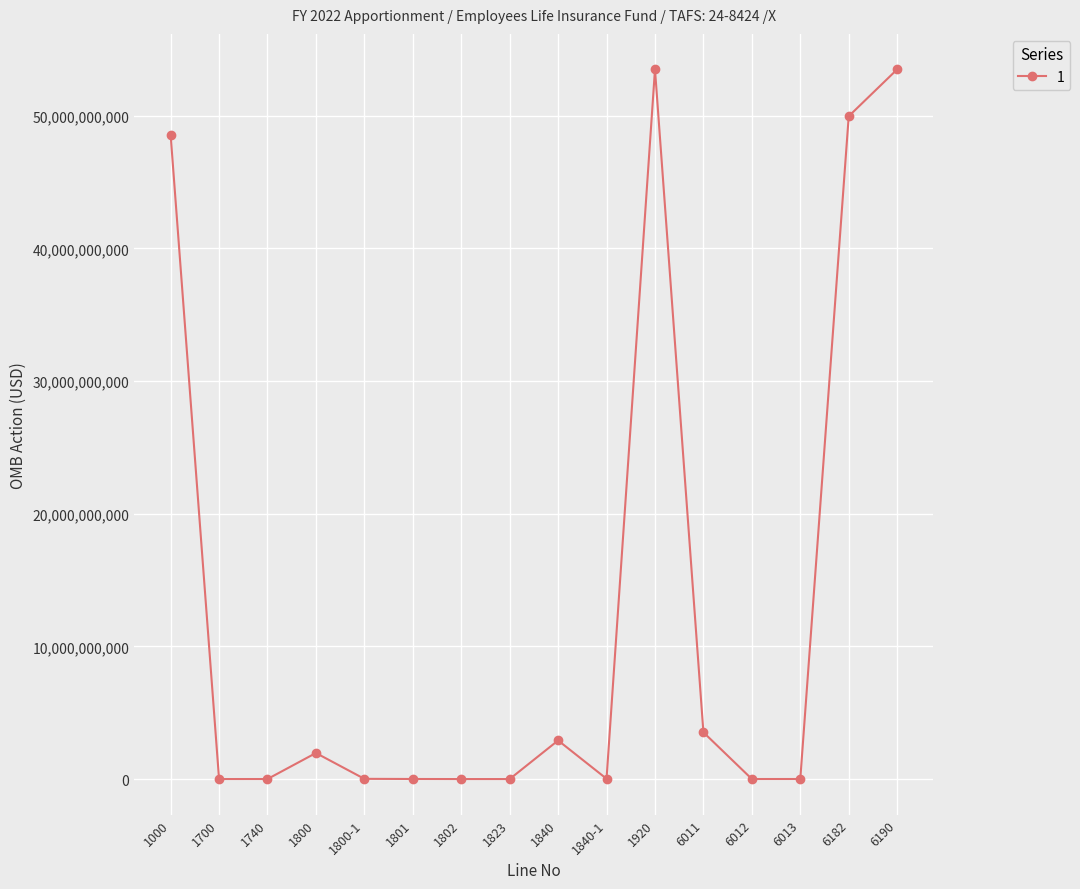

At which category does the data reach its first local peak?

1800